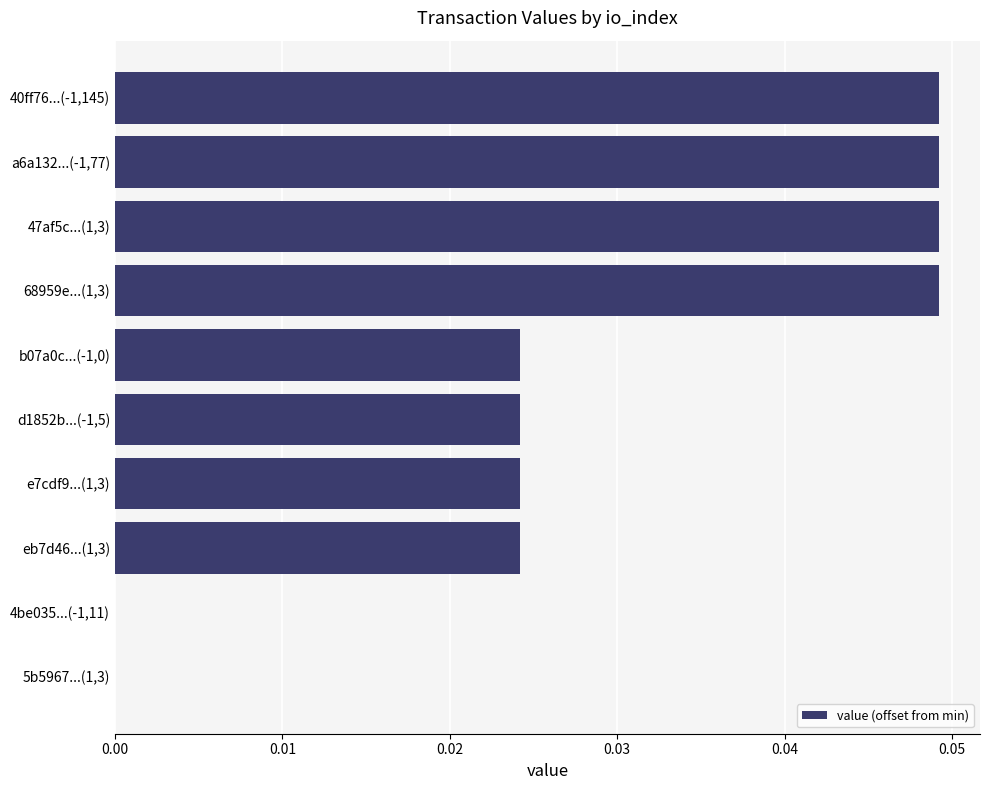

Are the bars horizontal?

Yes